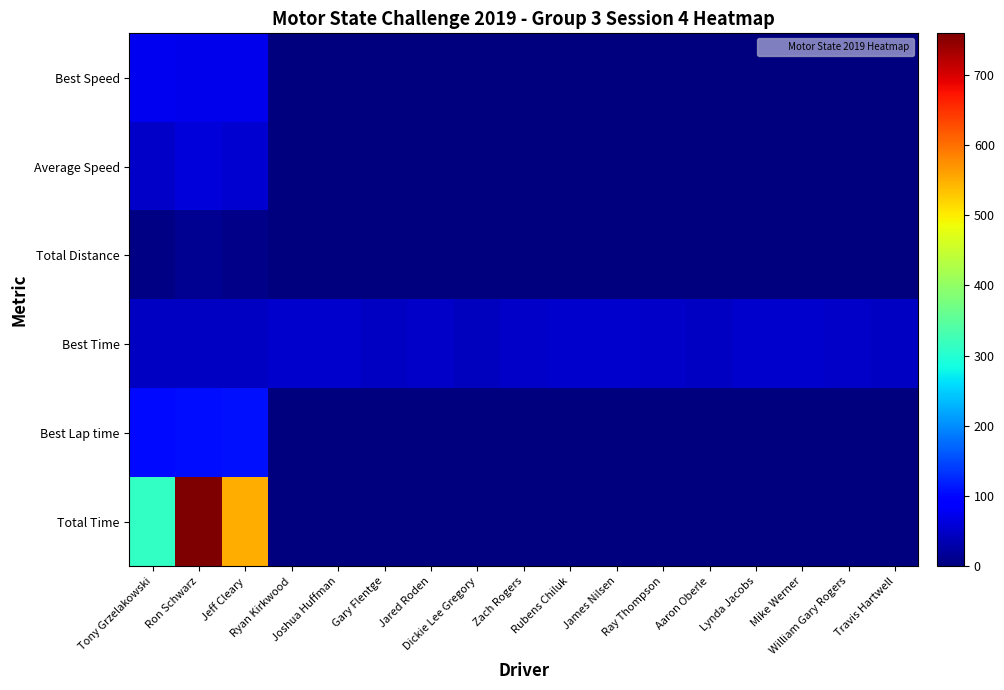

At Tony Grzelakowski, list the series in order from largest to smallest.

Total Time, Best Lap time, Best Speed, Average Speed, Best Time, Total Distance